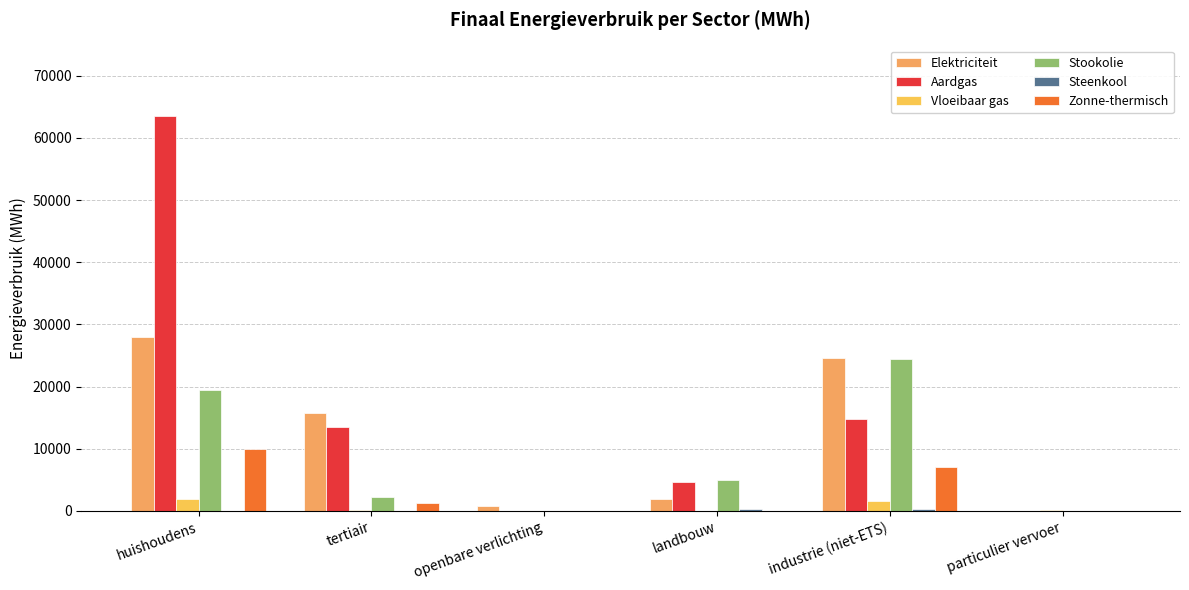

How many series are shown in this chart?

6